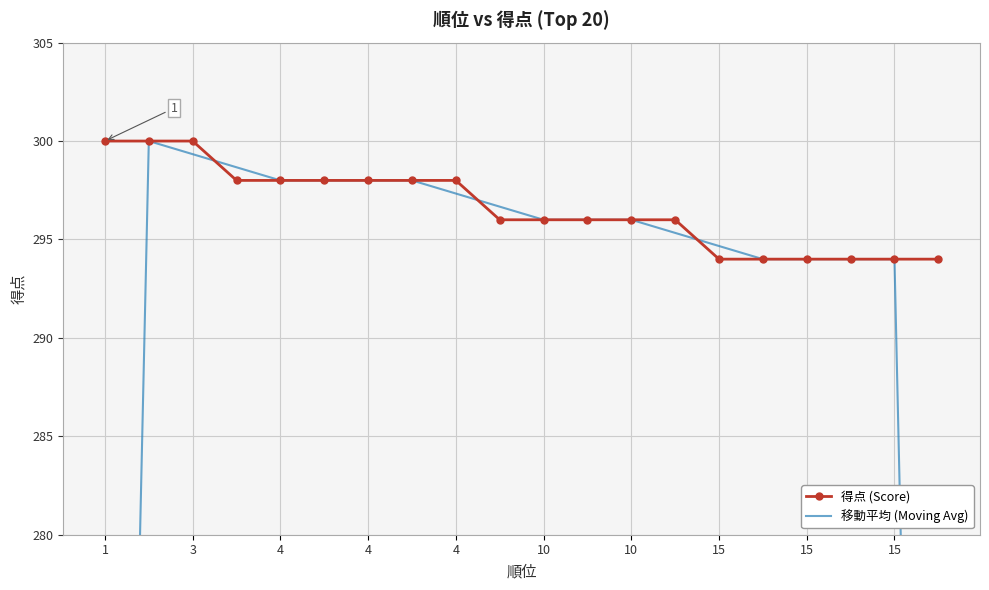

How many lines are shown in the chart?

2